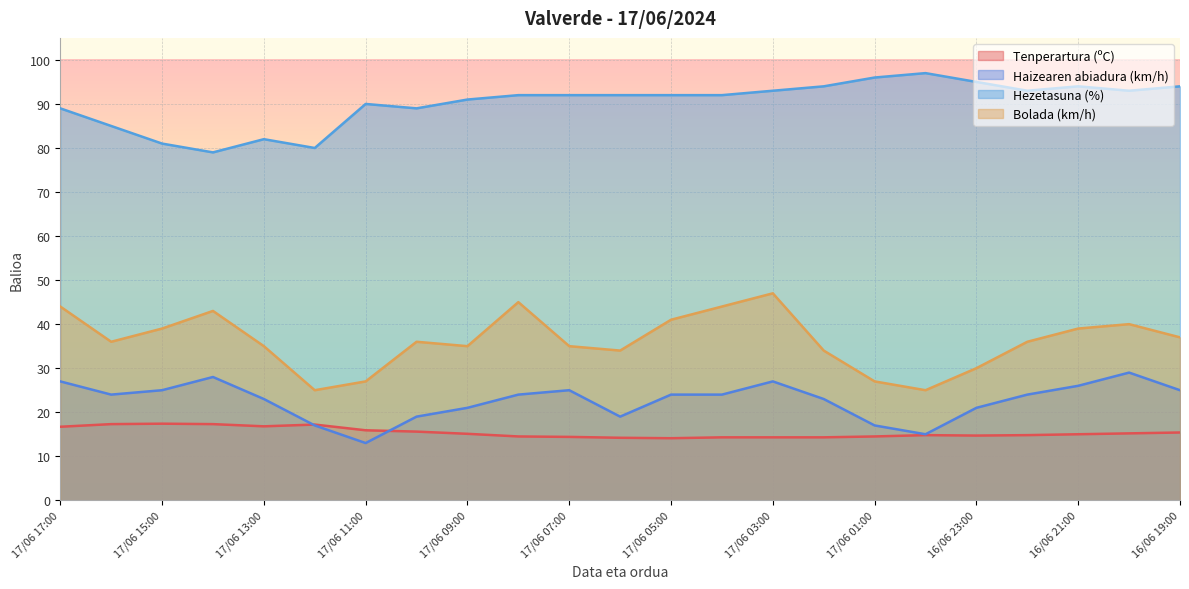

How many series are shown in this chart?

4